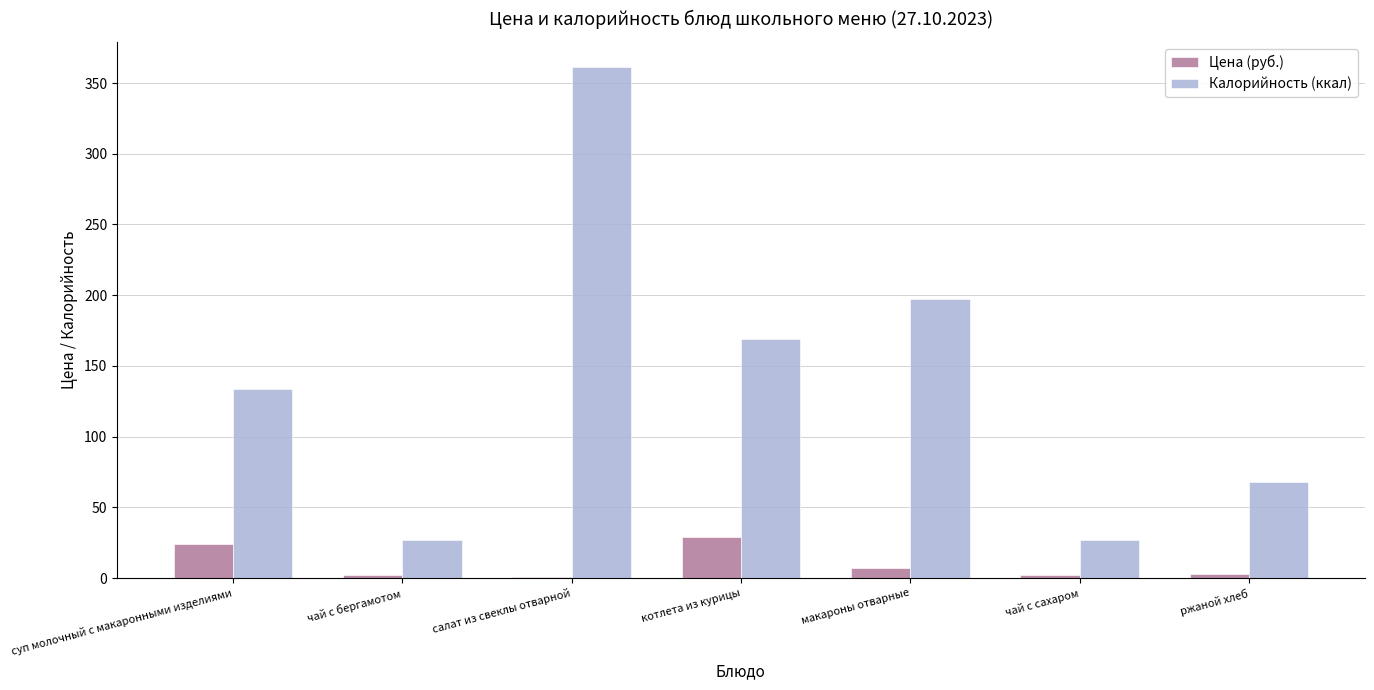

The Калорийность (ккал) series shows 41.6 at чай с сахаром. True or false?

False